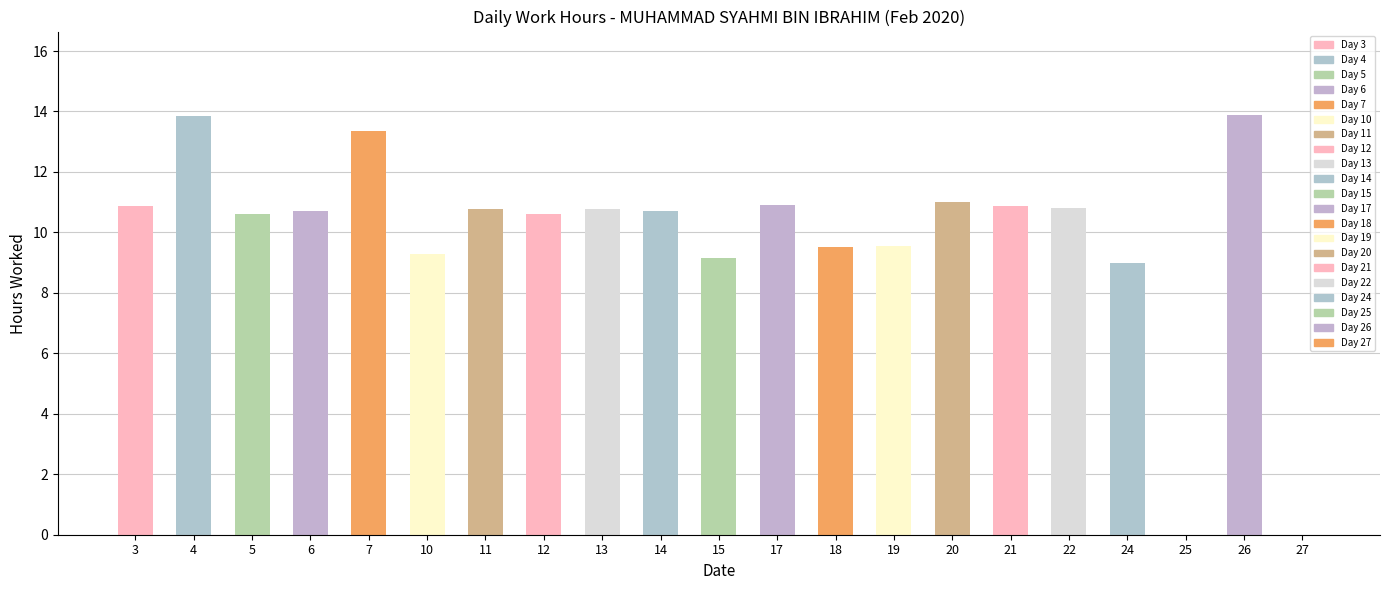

Reading right to left, extract all data points from this chart.

0.0	13.9	0.0	9.0	10.8	10.9	11.0	9.6	9.5	10.9	9.2	10.7	10.8	10.6	10.8	9.3	13.3	10.7	10.6	13.8	10.9